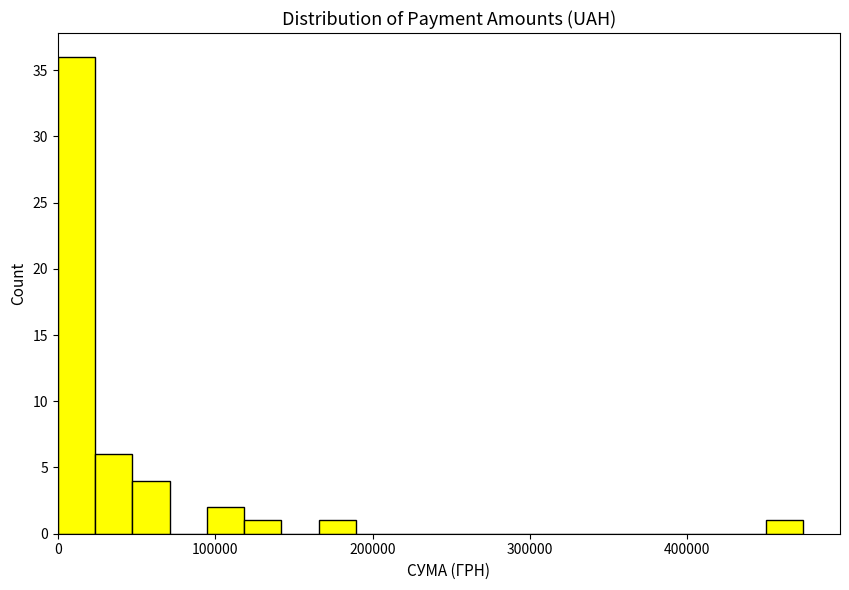

Around what value on the x-axis is the tallest bar? Give the approximate position of its centre, as read against the axis.

10000